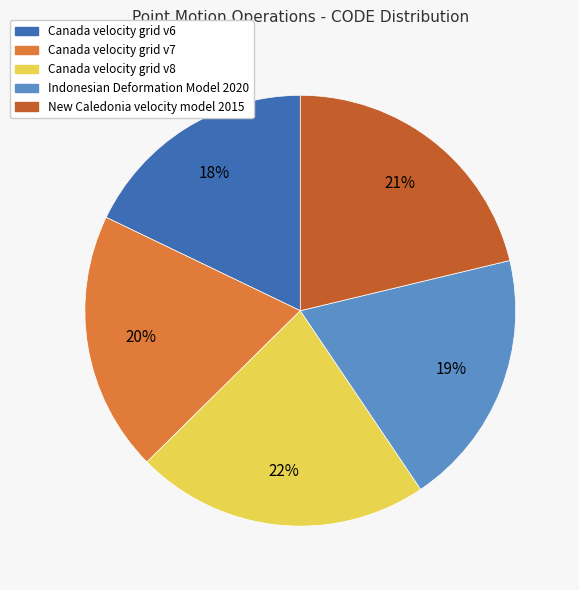

Which slice is the largest?

Canada velocity grid v8